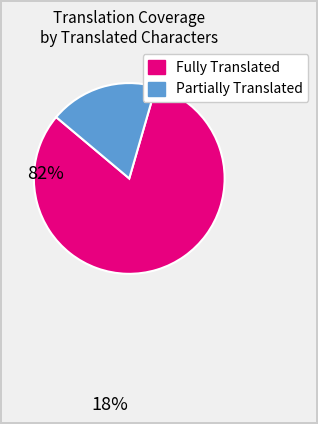

Is there a majority slice in this chart?

Yes